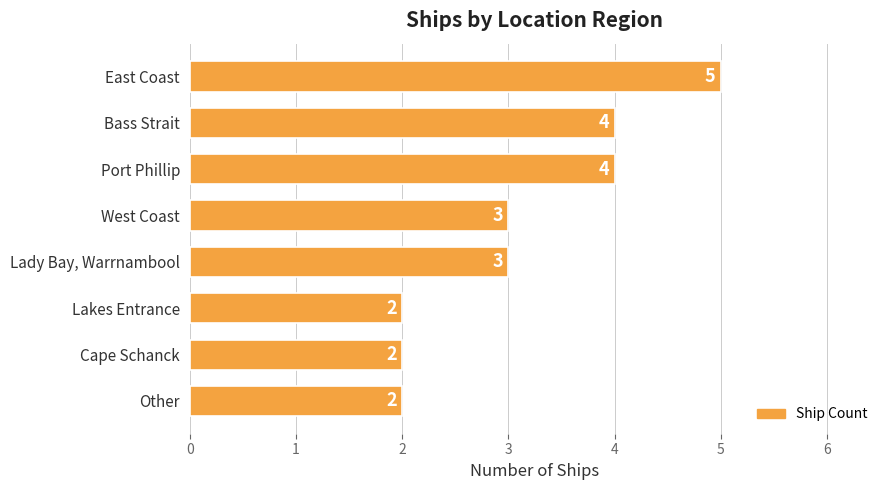

Is it true that the value at Lakes Entrance is 3?

False